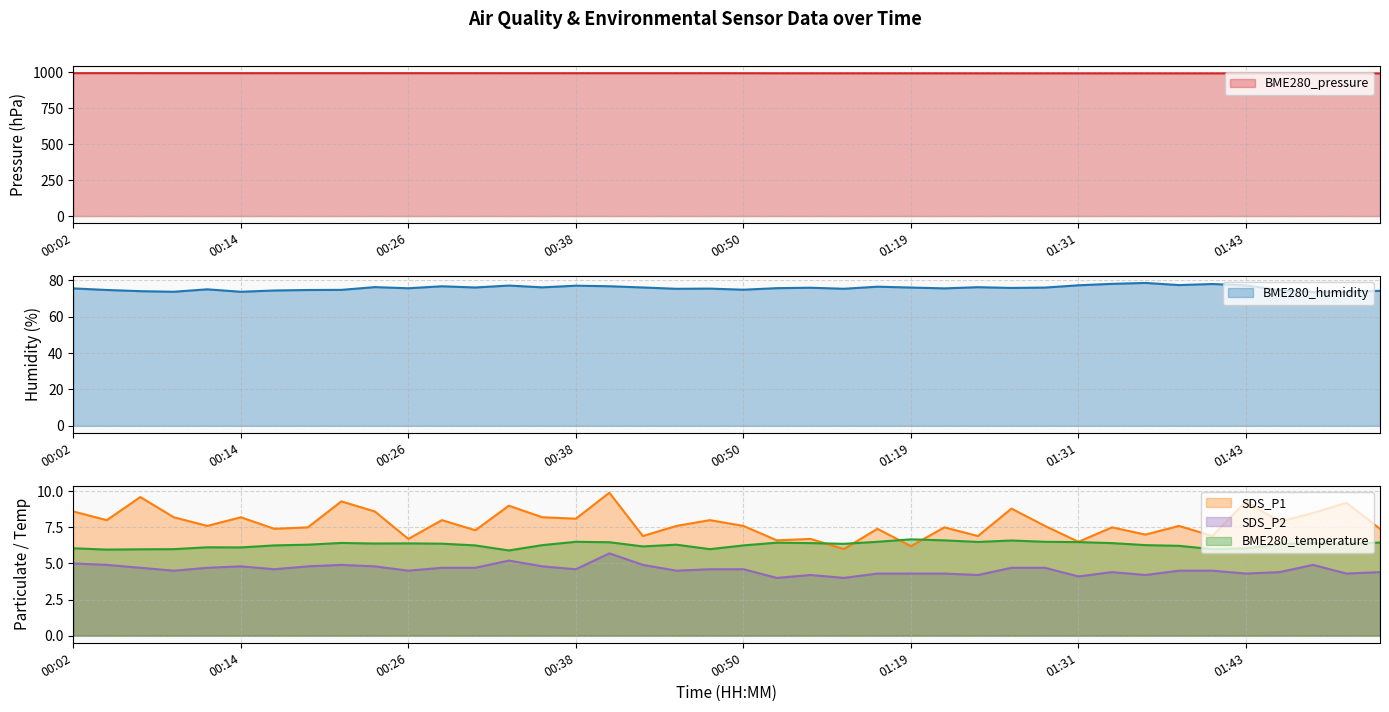

Is it true that SDS_P1 equals 6.2 at 01:19?

True